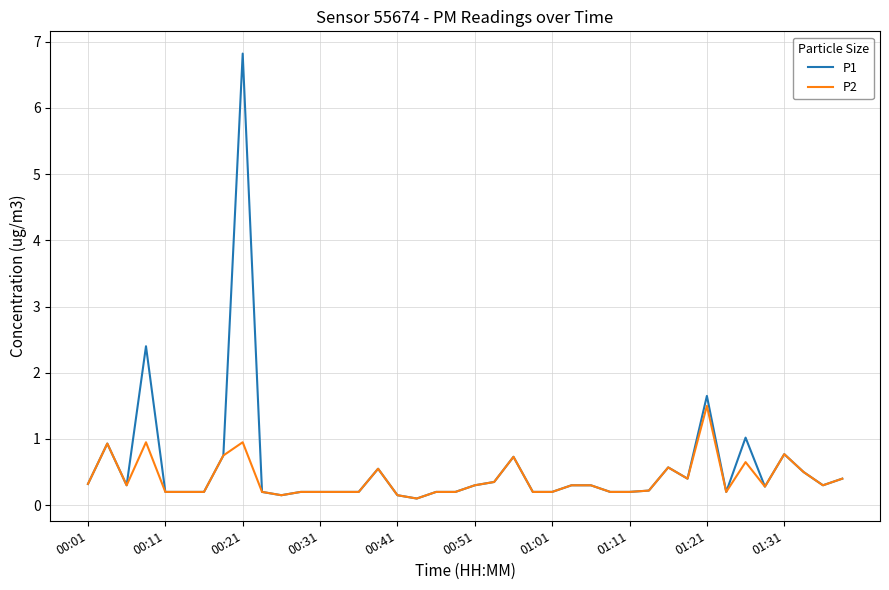

Which series has the largest range (max minus min)?

P1